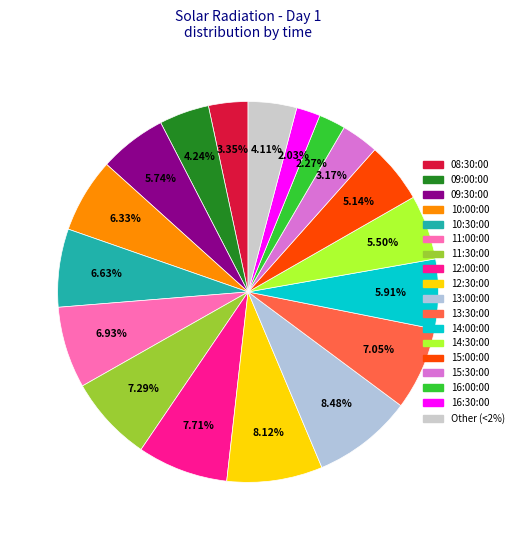

Is there any slice that represents more than half of the pie?

No